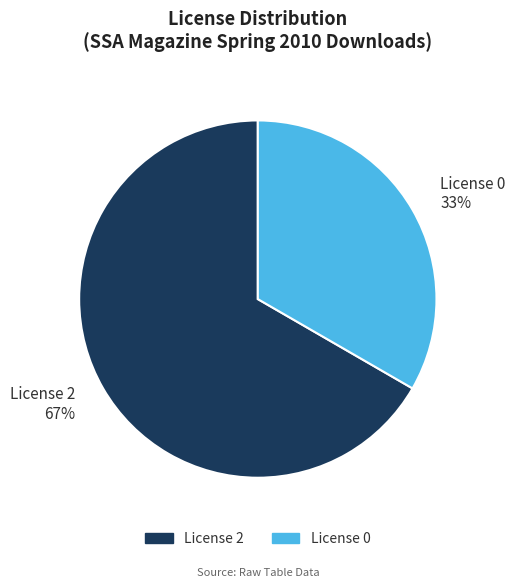

Is it true that License 0 33% is 44% of the pie?

False